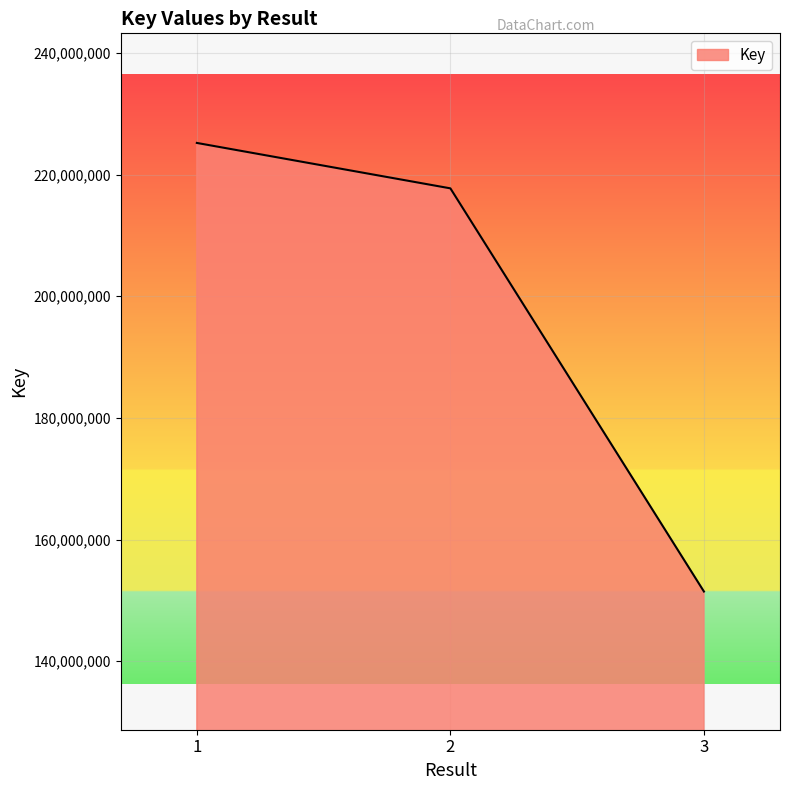

Approximately how many times larger is the value at 3 compared to 2?

0.7